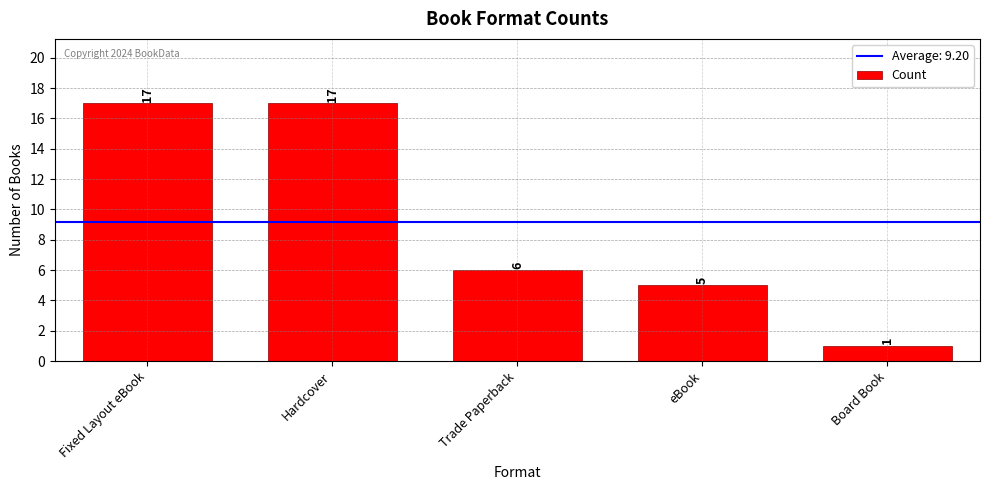

Is it true that the value at Hardcover is 17?

True